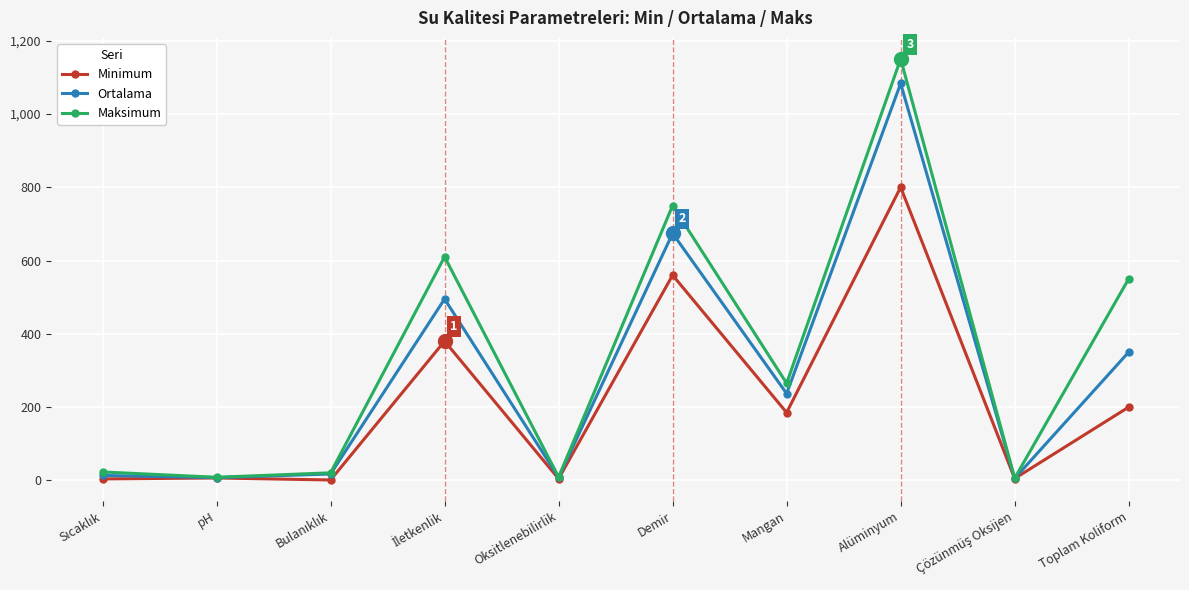

The Minimum series shows 800.0 at Alüminyum. True or false?

True